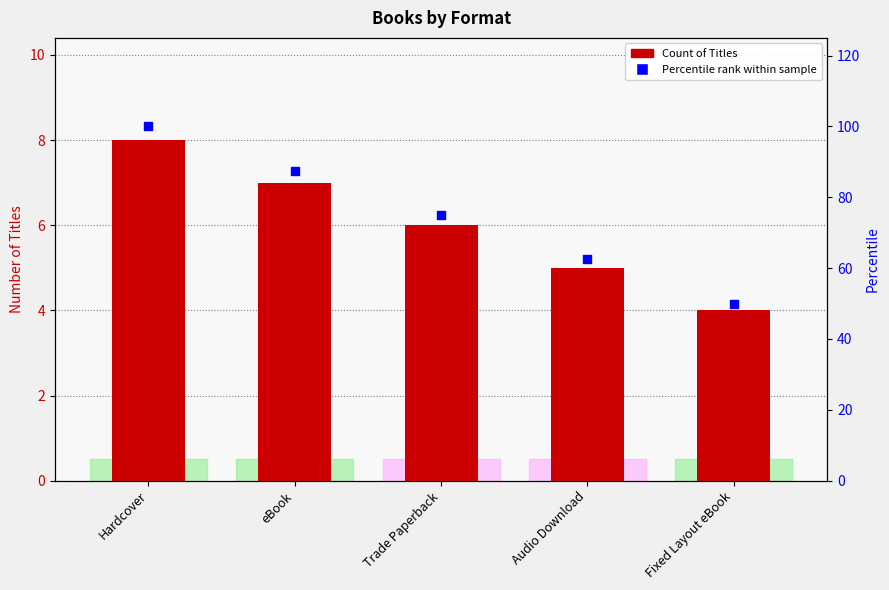

What is the total value across all series at eBook?

94.5